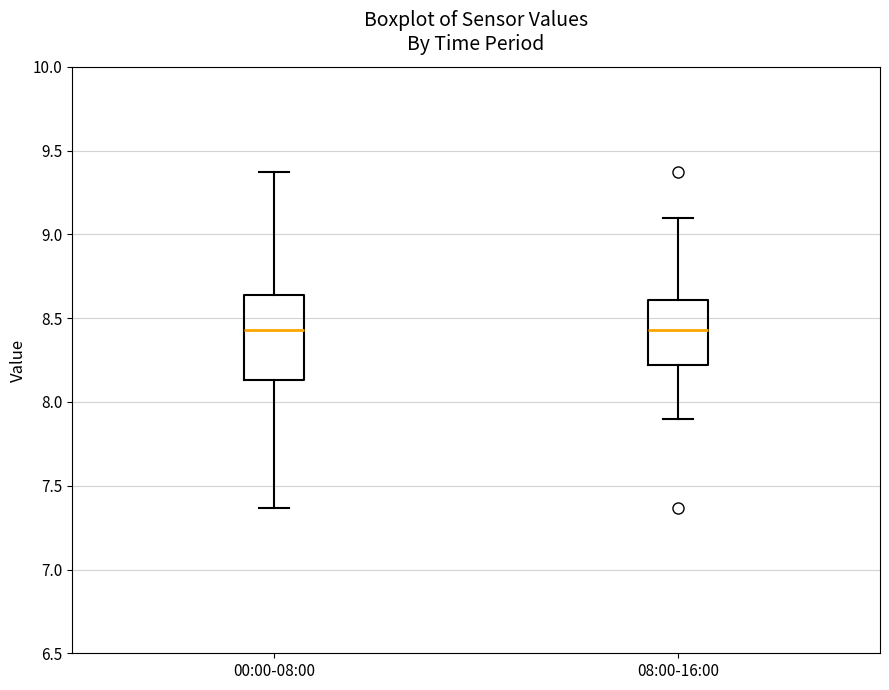

Reading left to right, read every box against the y-axis: the position of its median line, the range the box covers, and the ends of its whiskers. The values are not printed on the chart, so give them approximately, as read against the axis.

00:00-08:00: median 8.45, box 8.15 to 8.65, whiskers 7.35 to 9.35
08:00-16:00: median 8.45, box 8.20 to 8.60, whiskers 7.90 to 9.10